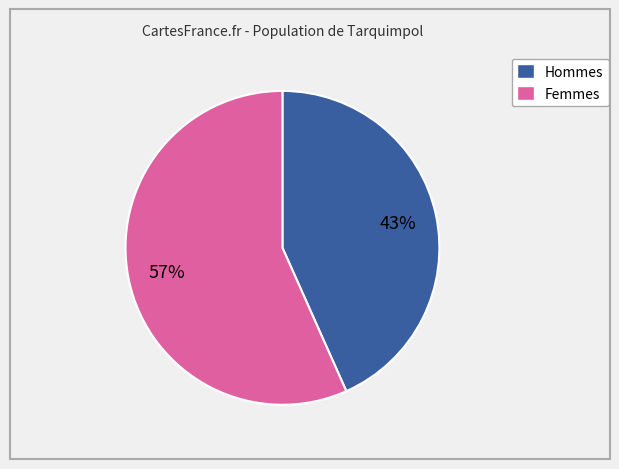

Does any single category account for the majority?

Yes